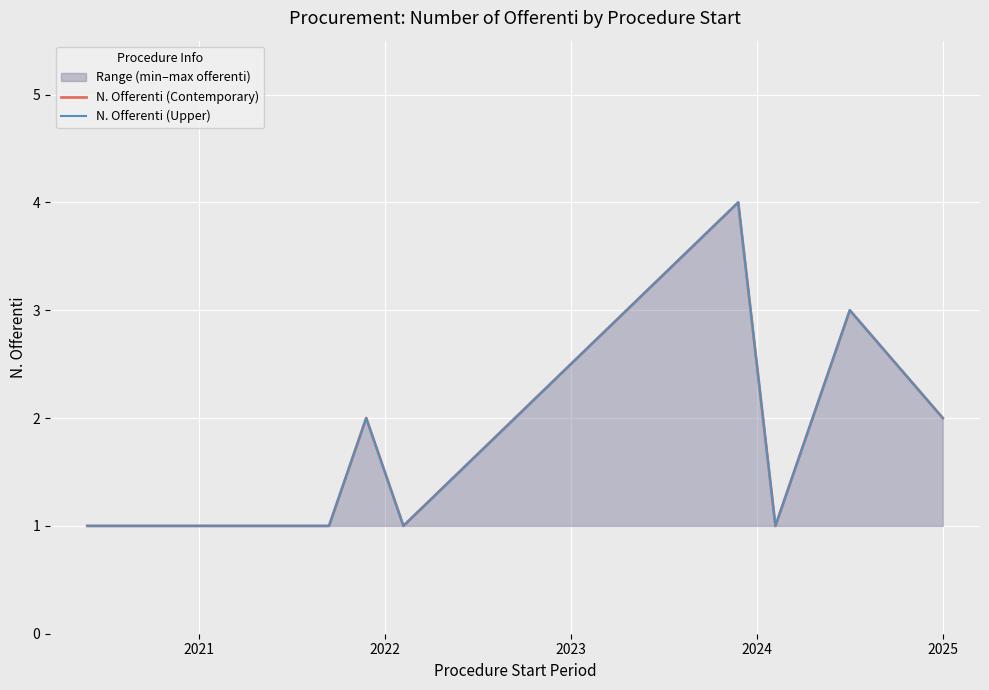

What is the sum of the N. Offerenti (Upper) values at 2023 and 2024?

3